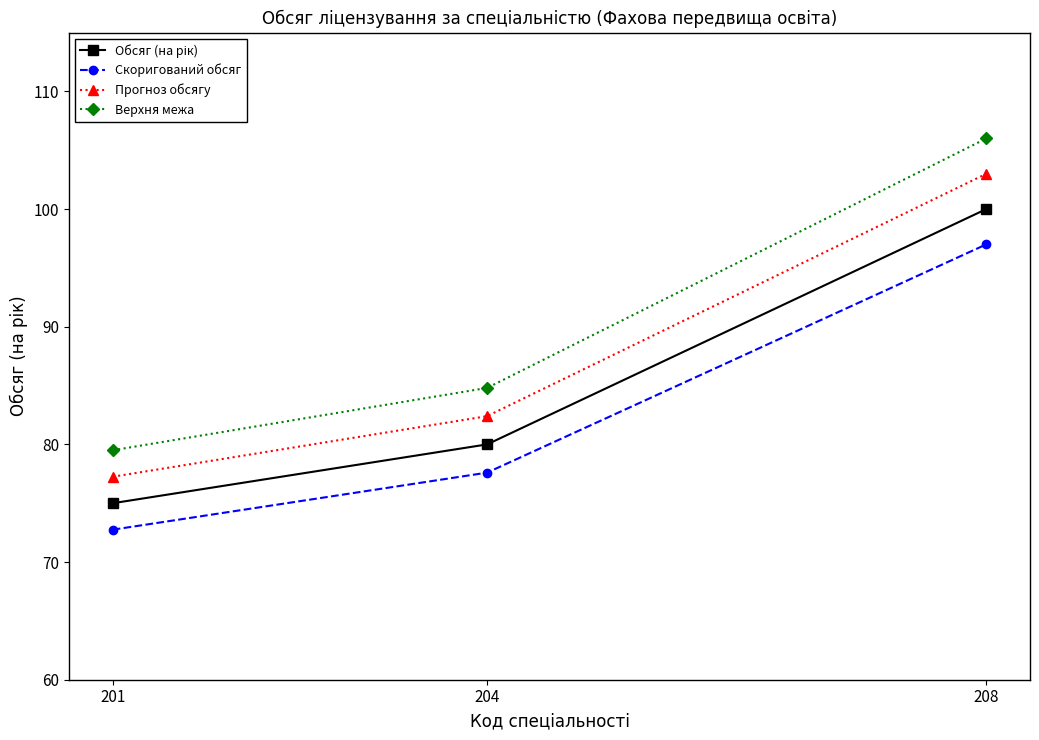

Which series has the largest total across all categories?

Верхня межа